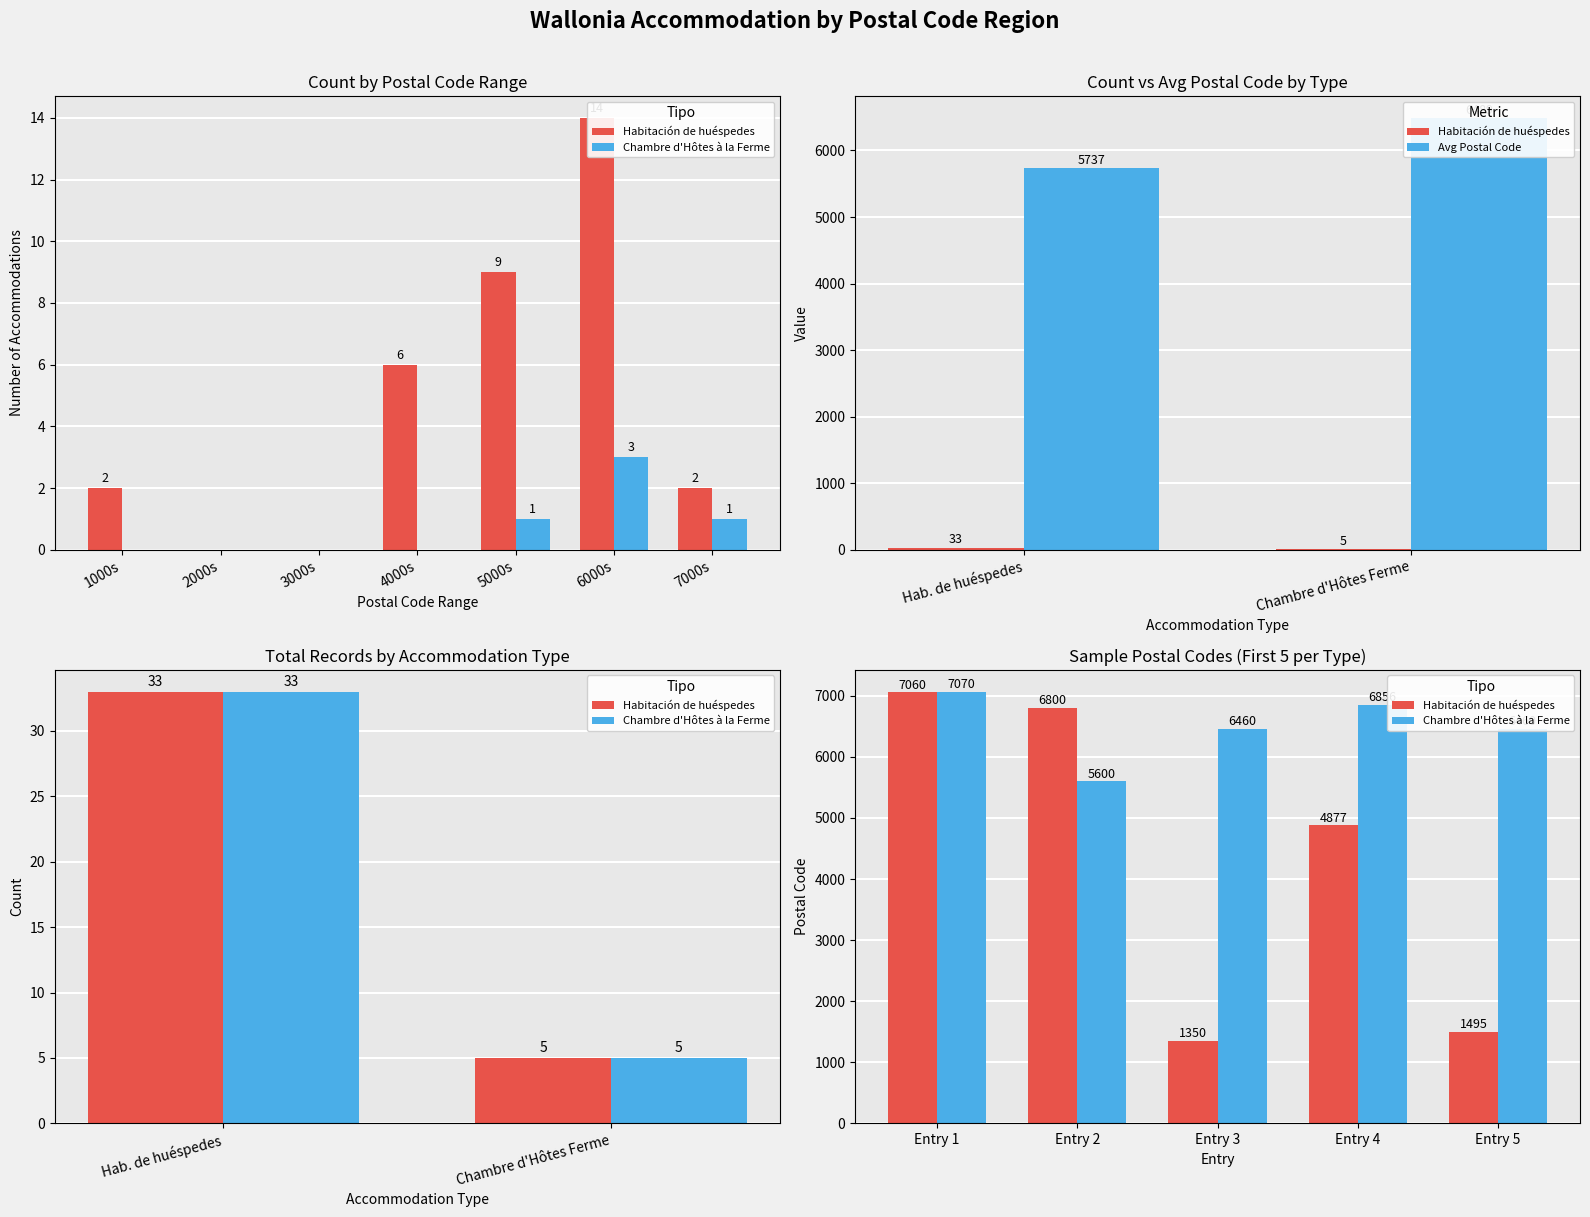

Reading left to right, what are all the values shown in this chart?

7070	5600	6460	6856	6460